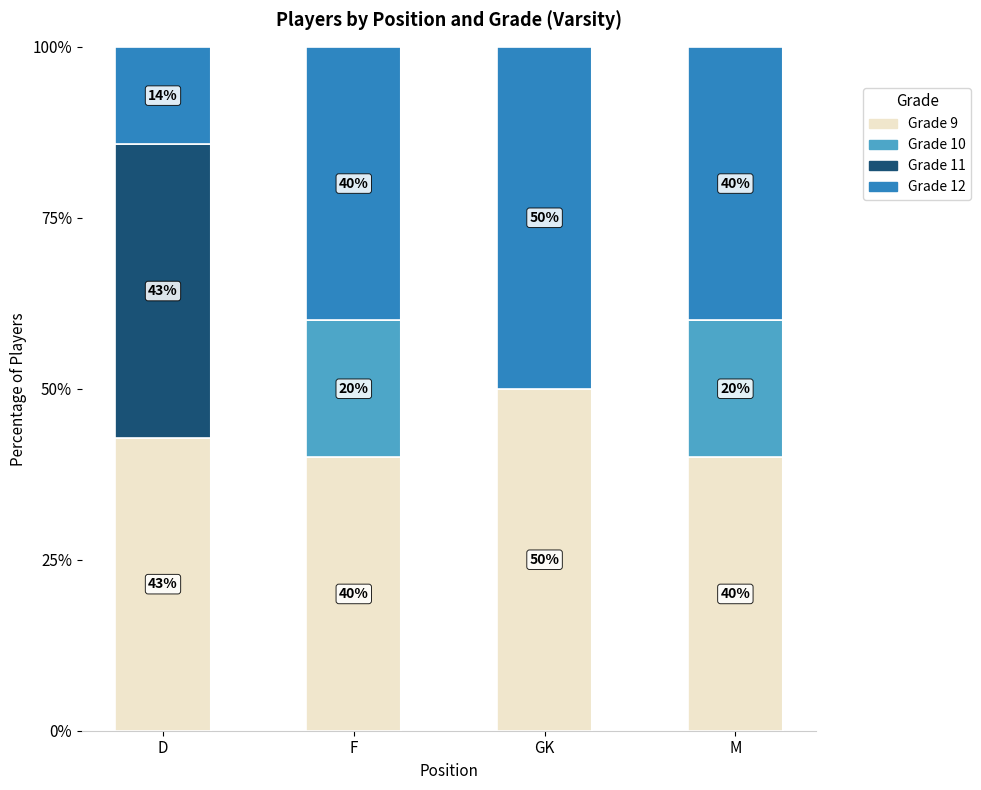

What is the total value across all series at D?

100.0